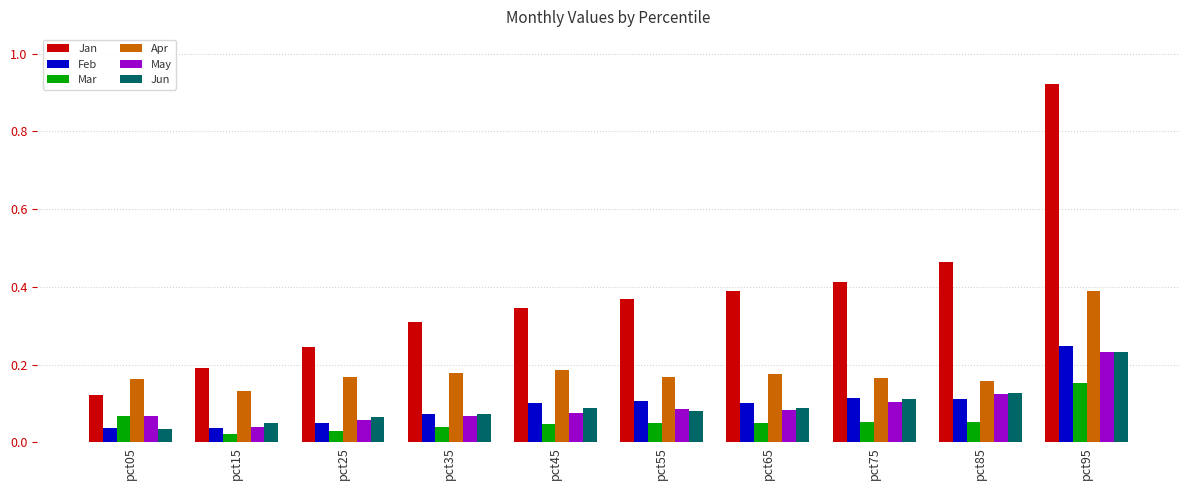

What is the sum of all Feb values?

1.0